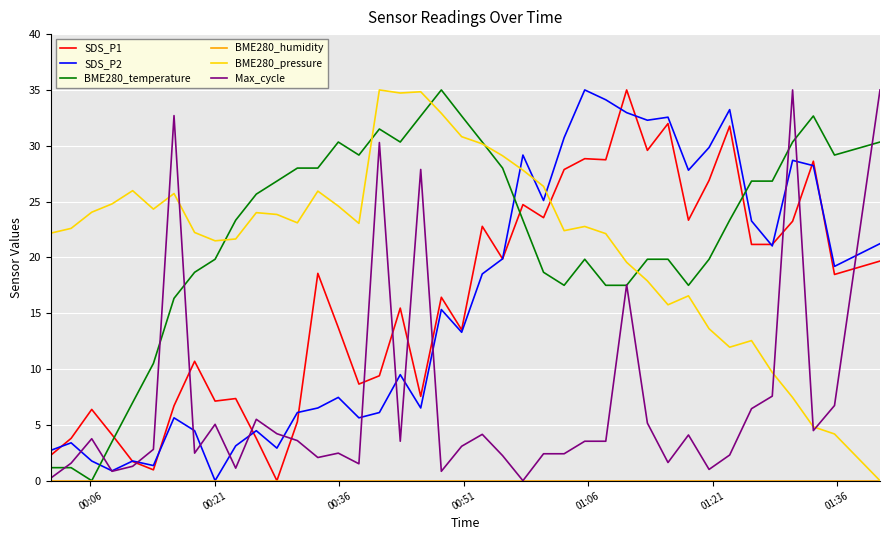

At how many categories does at least one series exceed 19?

40